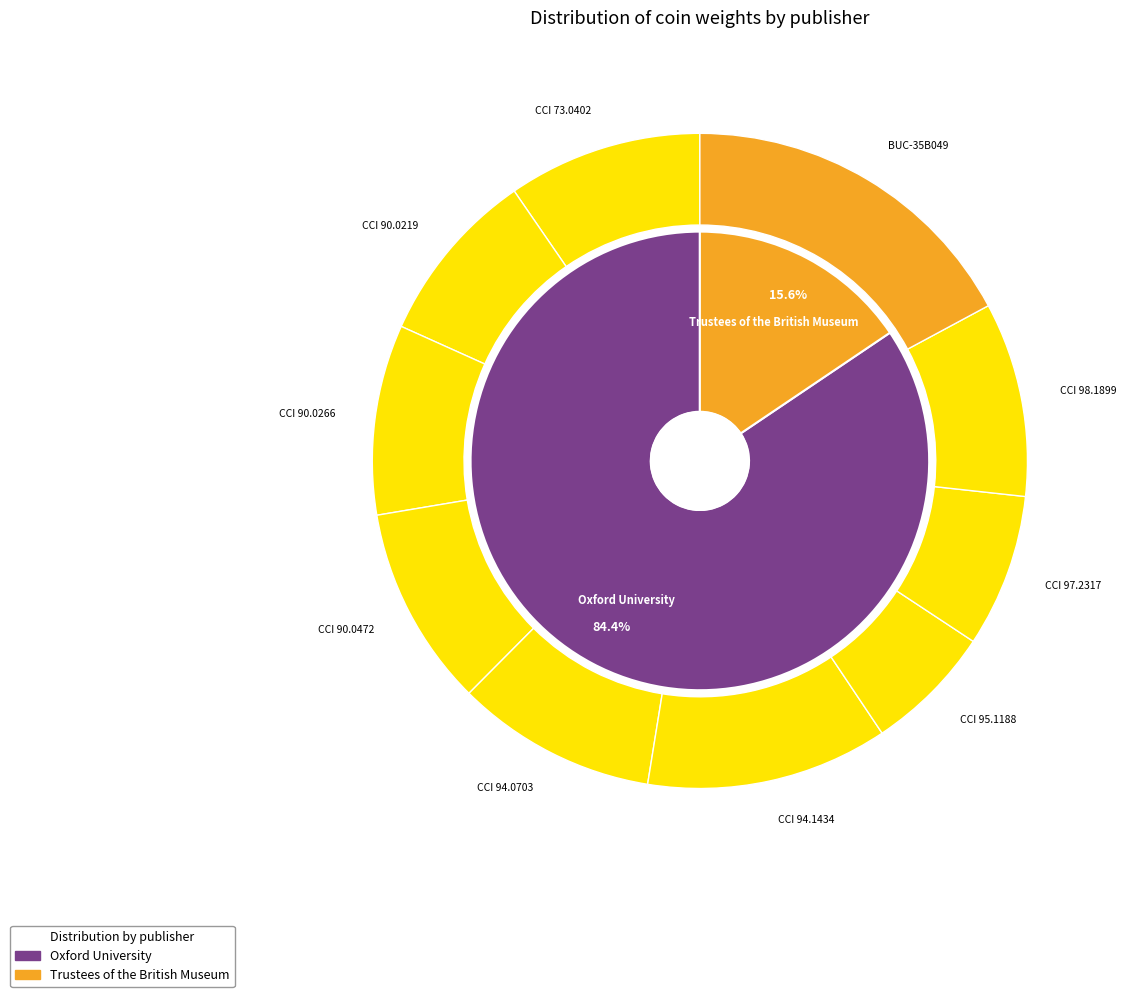

The CCI 94.0703 slice represents 4% of the pie. True or false?

False